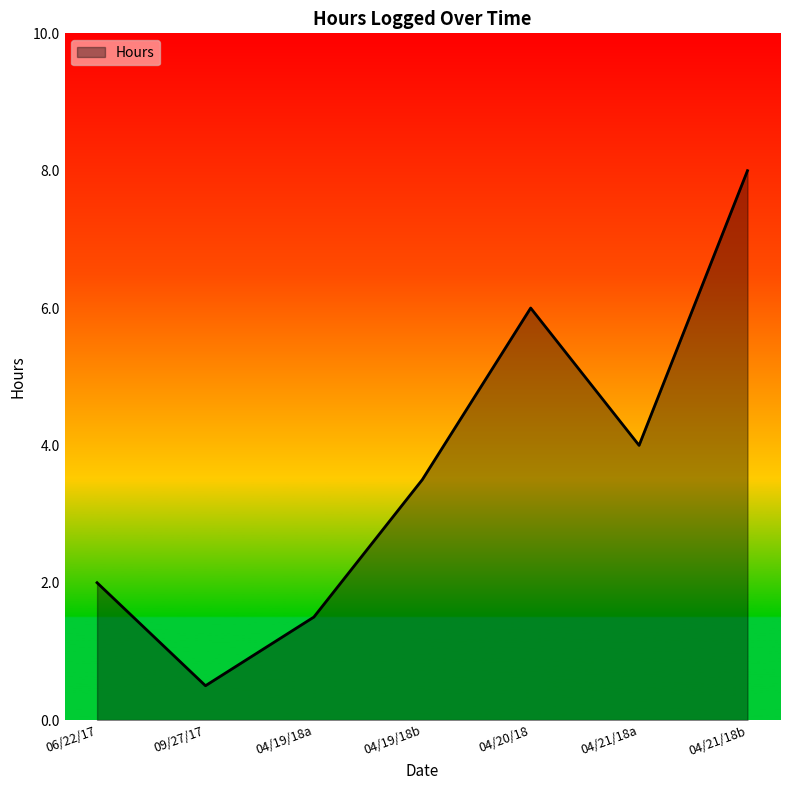

What is the difference between the maximum and minimum values?

7.5